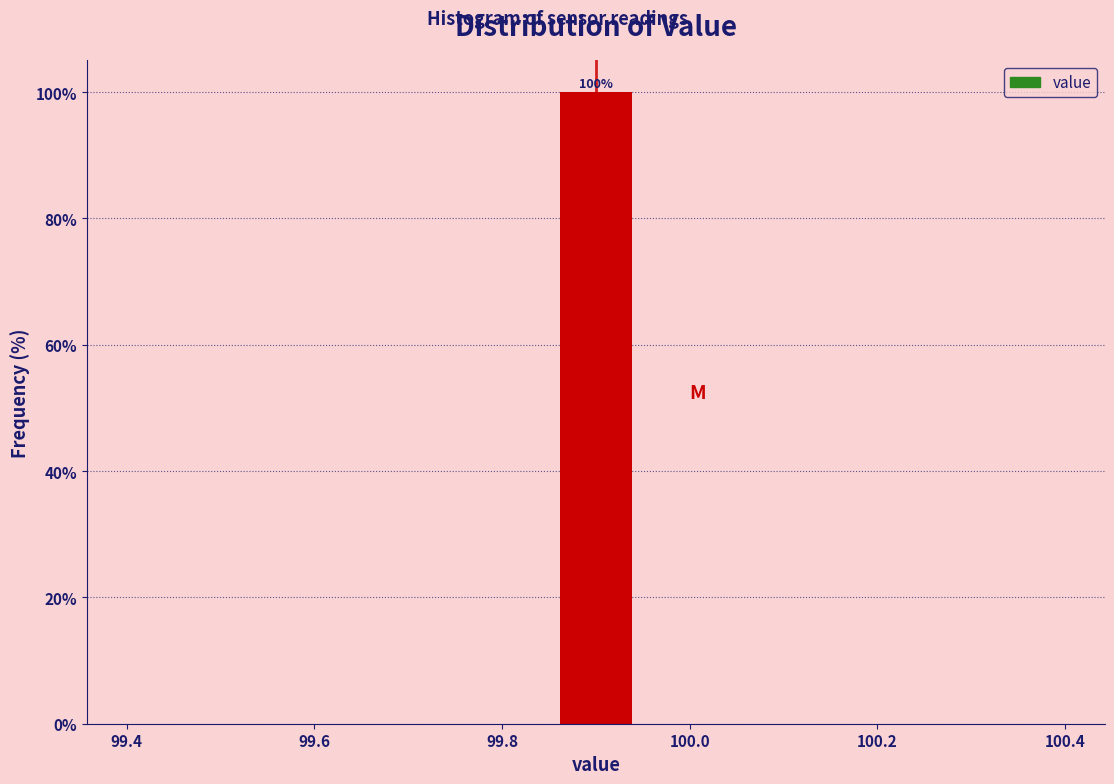

Which range on the x-axis has the tallest bar?

99.86 to 99.94